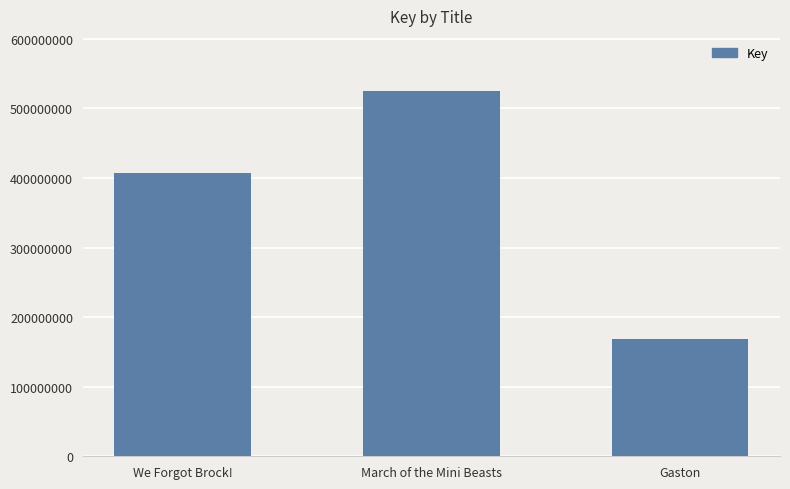

Read the value at Gaston.

168488454